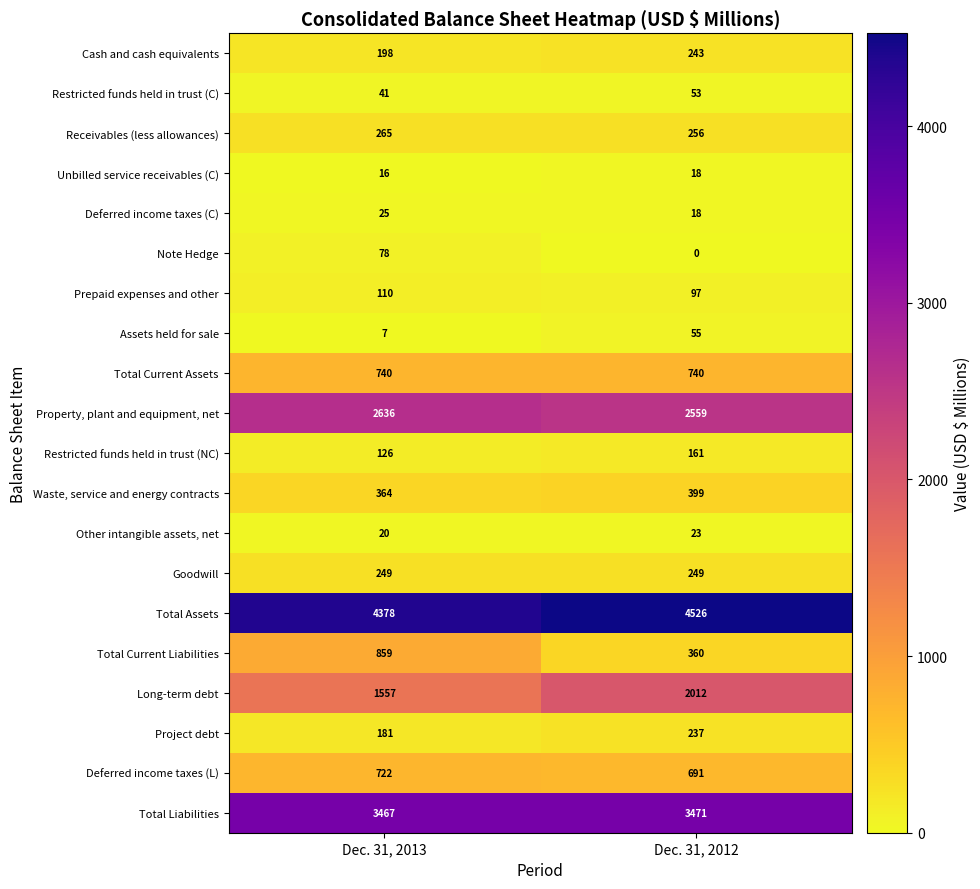

What is the sum of the Long-term debt values at Dec. 31, 2012 and Dec. 31, 2013?

3569